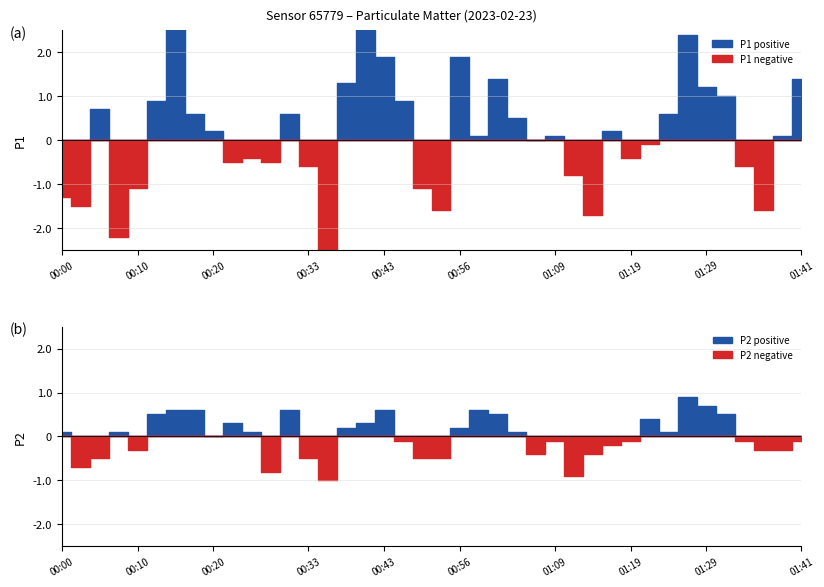

True or false: P2 has more than 0 interior local peaks.

True